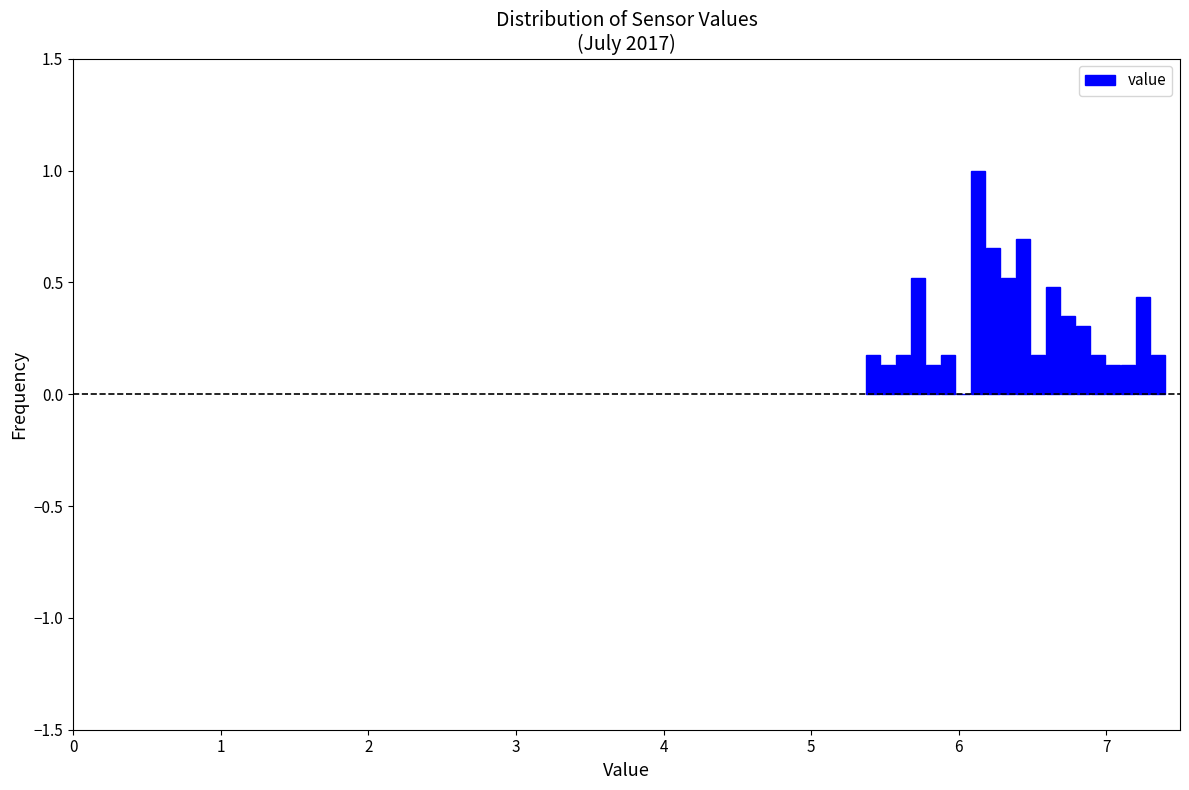

Read against the x-axis, roughly where is the centre of the tallest bar?

6.1